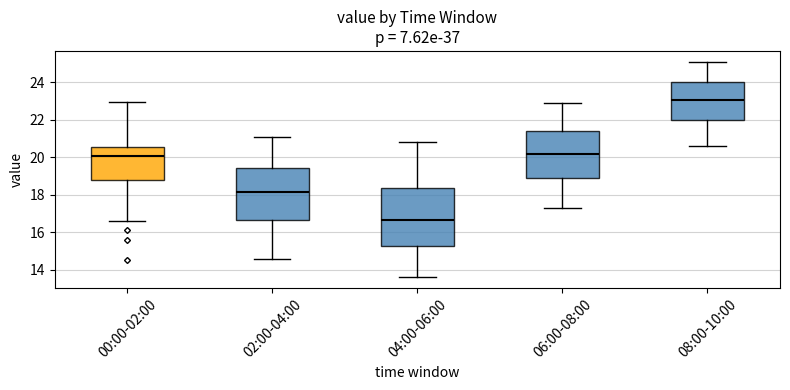

Reading left to right, transcribe this box plot: for each box, give where its median line is, the range the box spans, and where its two whiskers end, as read against the y-axis. The values are not printed on the chart, so give them approximately, as read against the axis.

00:00-02:00: median 20.0, box 18.8 to 20.6, whiskers 16.6 to 23.0
02:00-04:00: median 18.2, box 16.6 to 19.4, whiskers 14.6 to 21.2
04:00-06:00: median 16.6, box 15.2 to 18.4, whiskers 13.6 to 20.8
06:00-08:00: median 20.2, box 18.8 to 21.4, whiskers 17.4 to 23.0
08:00-10:00: median 23.0, box 22.0 to 24.0, whiskers 20.6 to 25.2